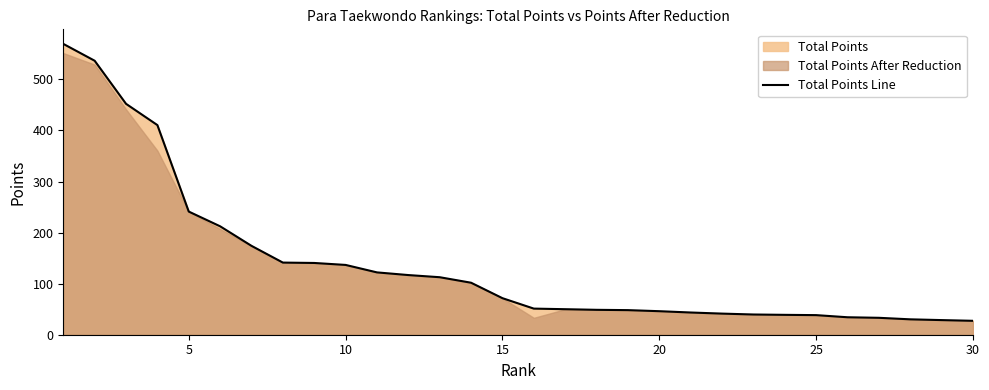

The Total Points Line series shows 38.4 at 25. True or false?

True